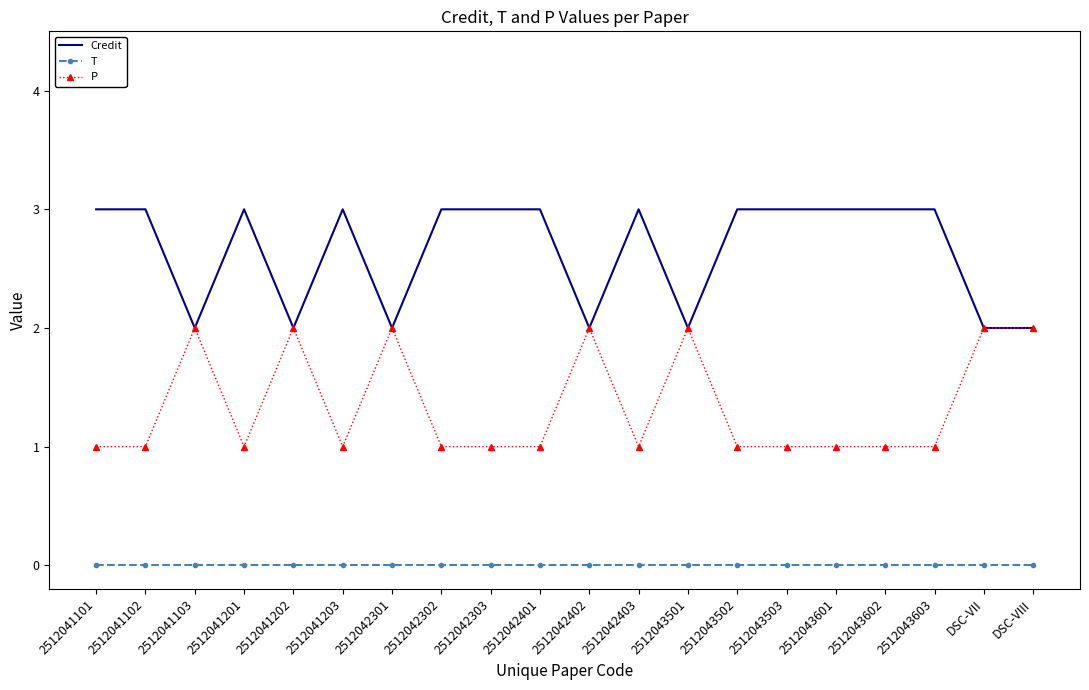

What is the total value across all series at 2512041101?

4